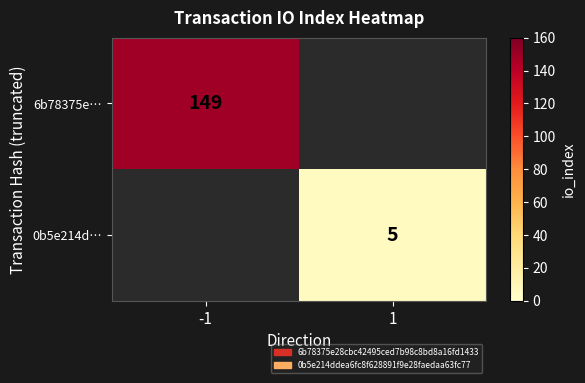

The value of 6b78375e… at -1 is 237. True or false?

False